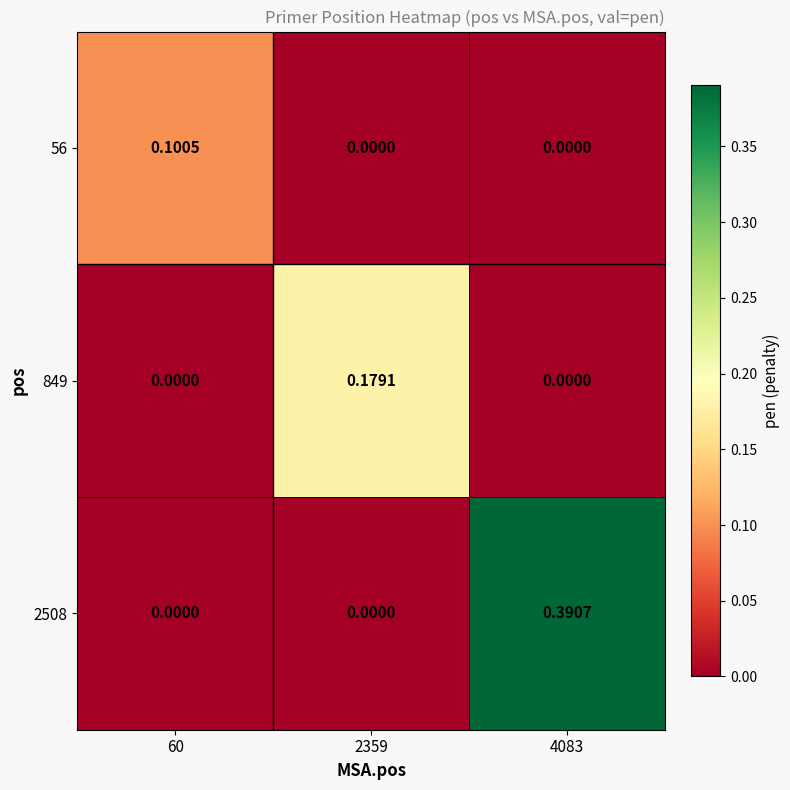

Is the value of 849 at 2359 greater than the value of 2508 at 2359?

Yes